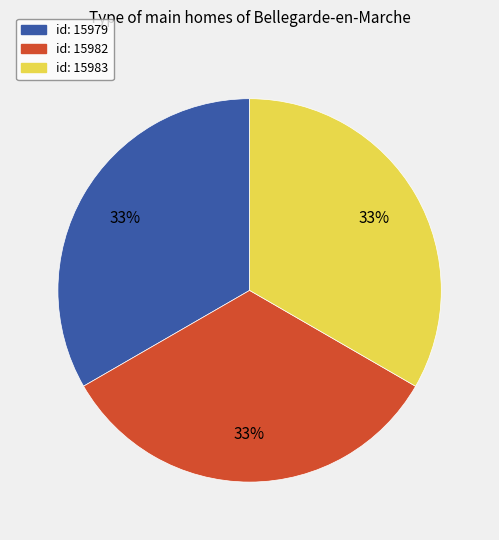

True or false: id: 15979 accounts for 28% of the total.

False